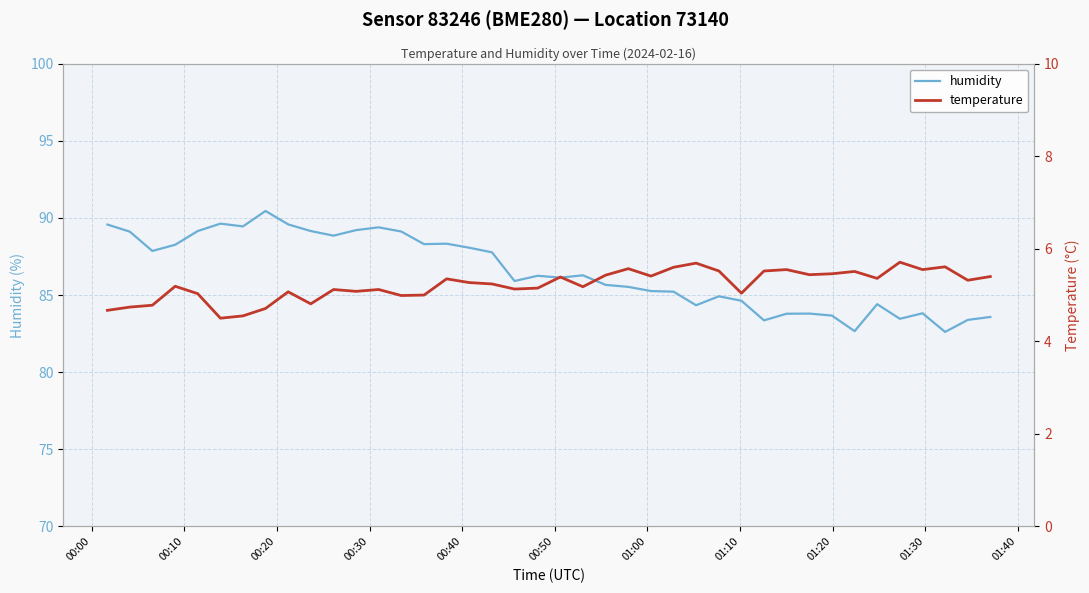

How many interior local valleys does the temperature series have?

12